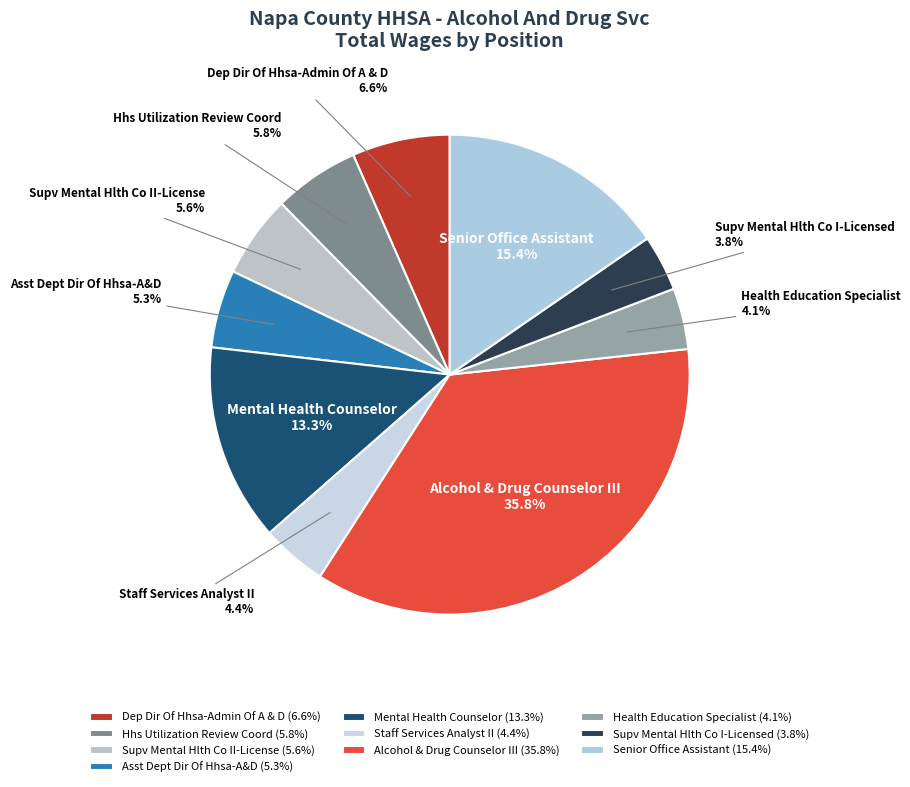

Is Health Education Specialist the majority of the pie?

No